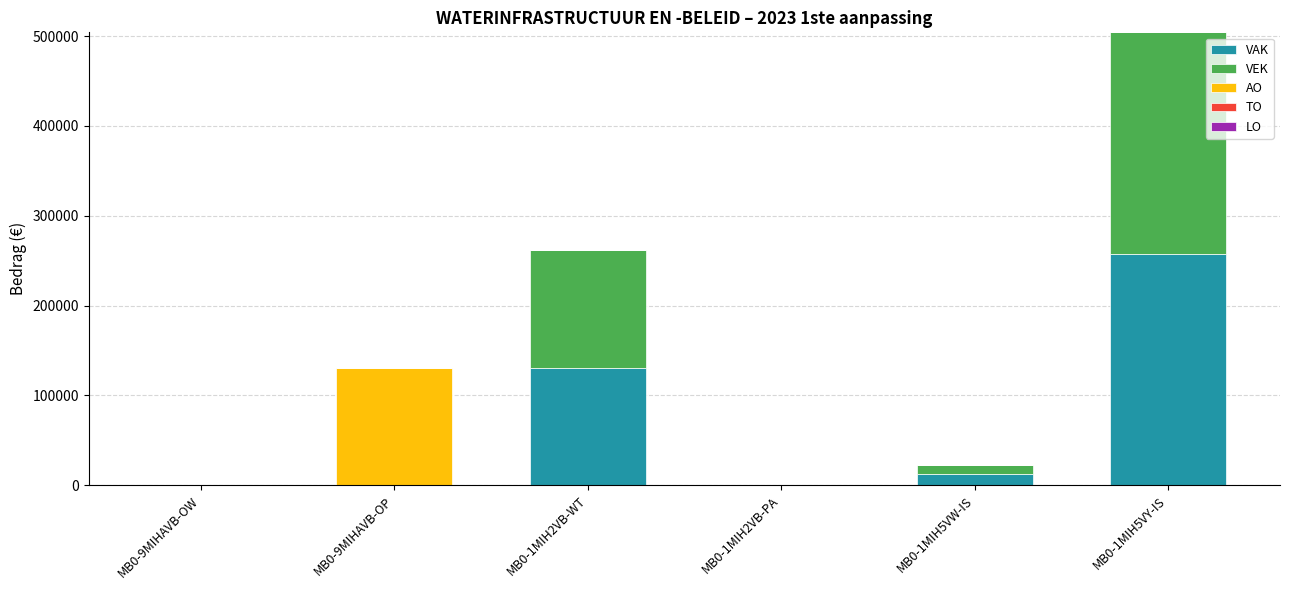

The value of VAK at MB0-1MIH5VY-IS is 257078. True or false?

True